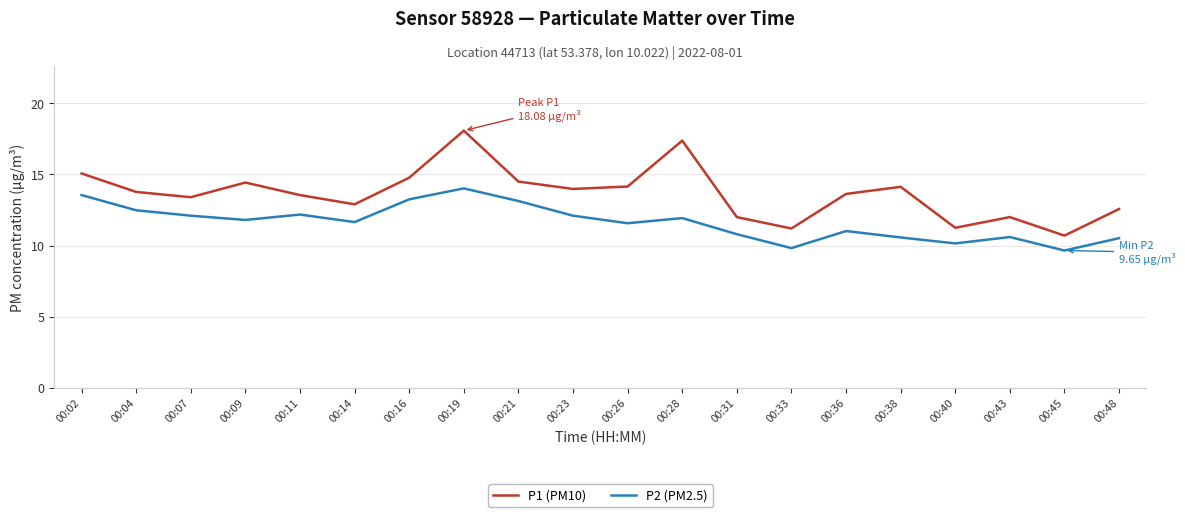

True or false: P1 (PM10) and P2 (PM2.5) cross at least once.

False